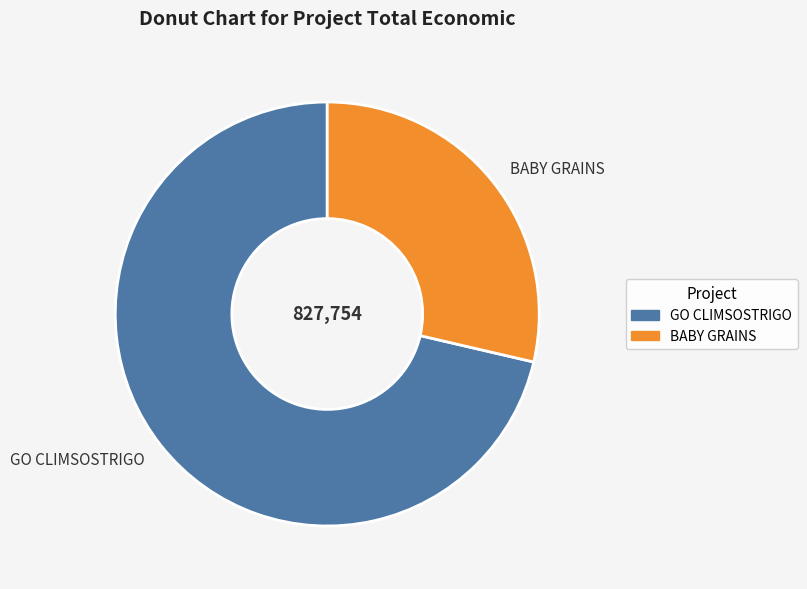

Approximately how many times larger is the value at GO CLIMSOSTRIGO compared to BABY GRAINS?

2.5